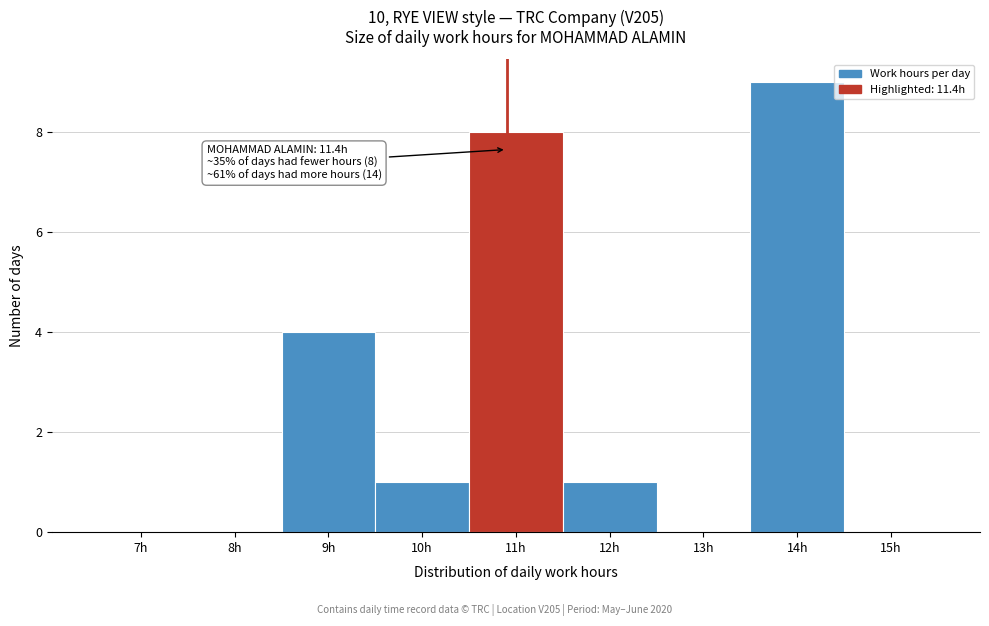

Reading right to left, list all the values displayed in this chart.

15h=0	14h=9	13h=0	12h=1	11h=8	10h=1	9h=4	8h=0	7h=0